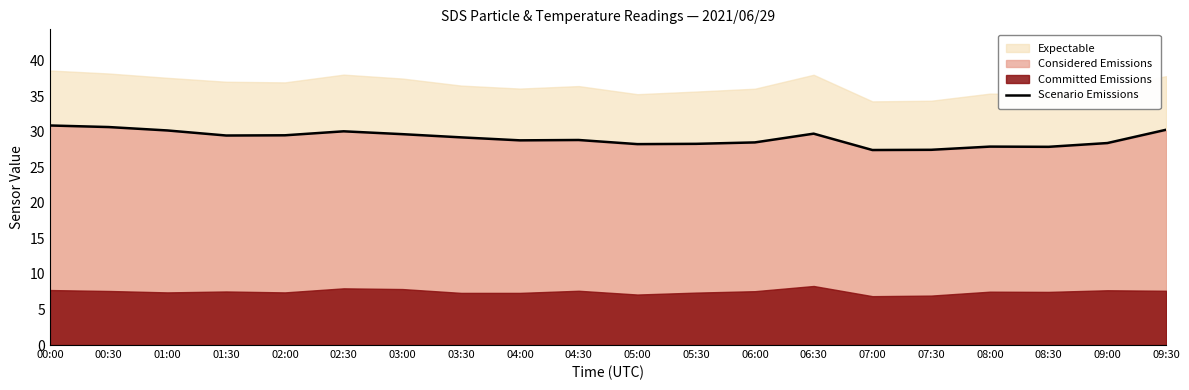

The value at 01:00 is 52.4. True or false?

False